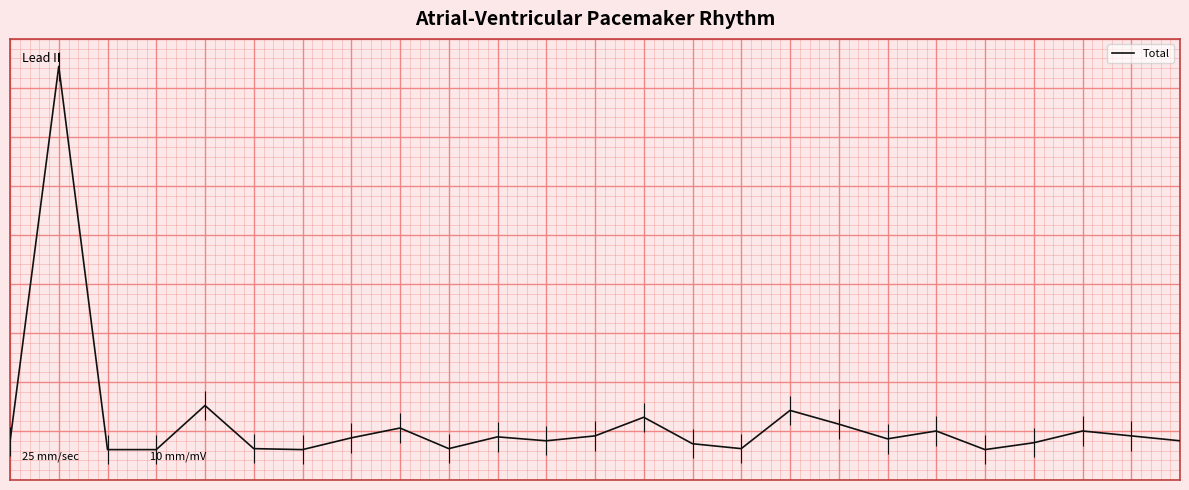

Reading left to right, what are all the values shown in this chart?

9	392	1	1	46	2	1	13	23	2	14	10	15	34	7	2	41	27	12	20	1	8	20	15	10